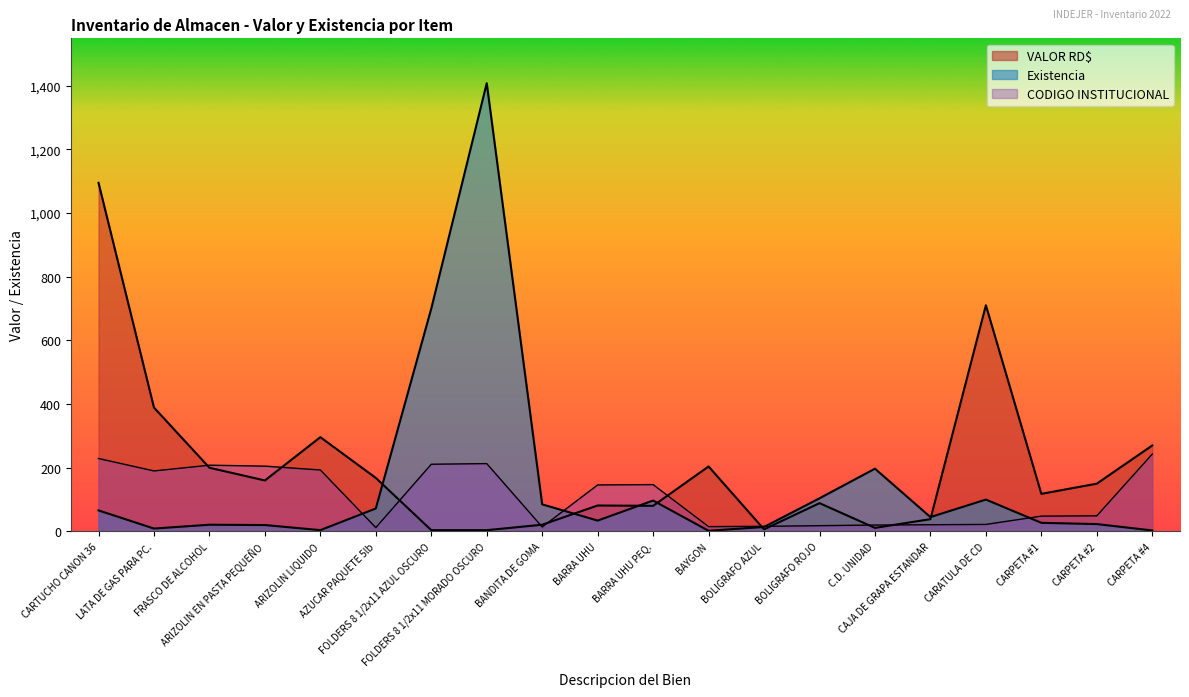

Where is VALOR RD$ nearest to the value 549?

LATA DE GAS PARA PC.